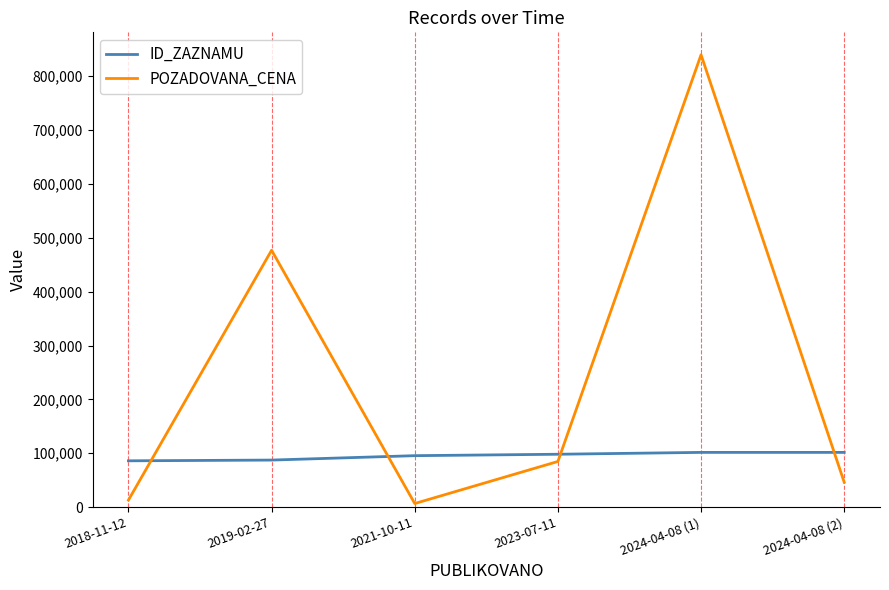

Which series changed the most between 2018-11-12 and 2023-07-11?

POZADOVANA_CENA